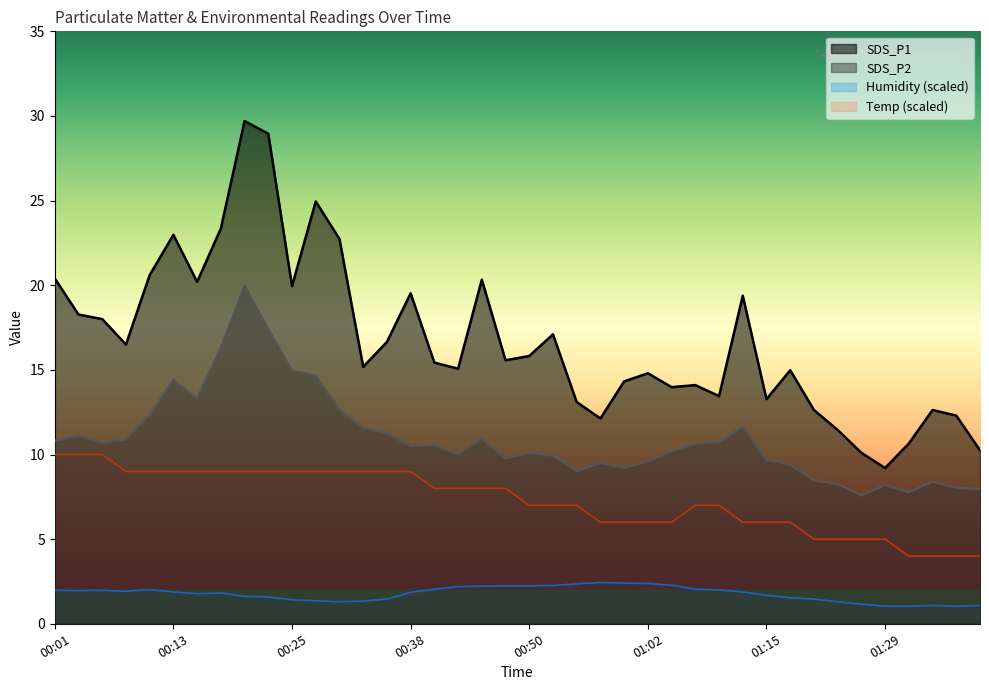

Which series changed the most between 00:06 and 01:26?

SDS_P1